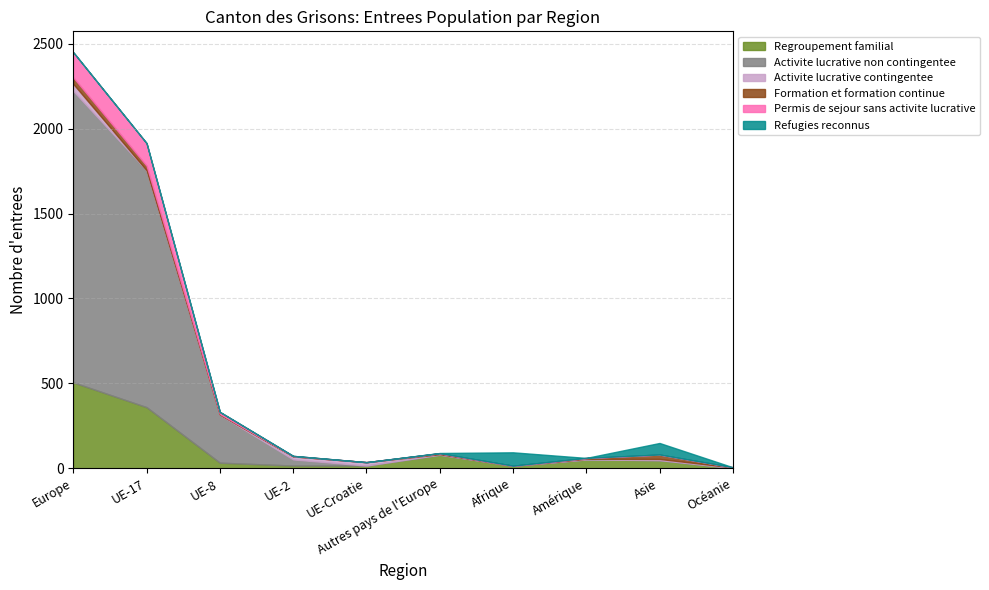

How many lines are shown in the chart?

6